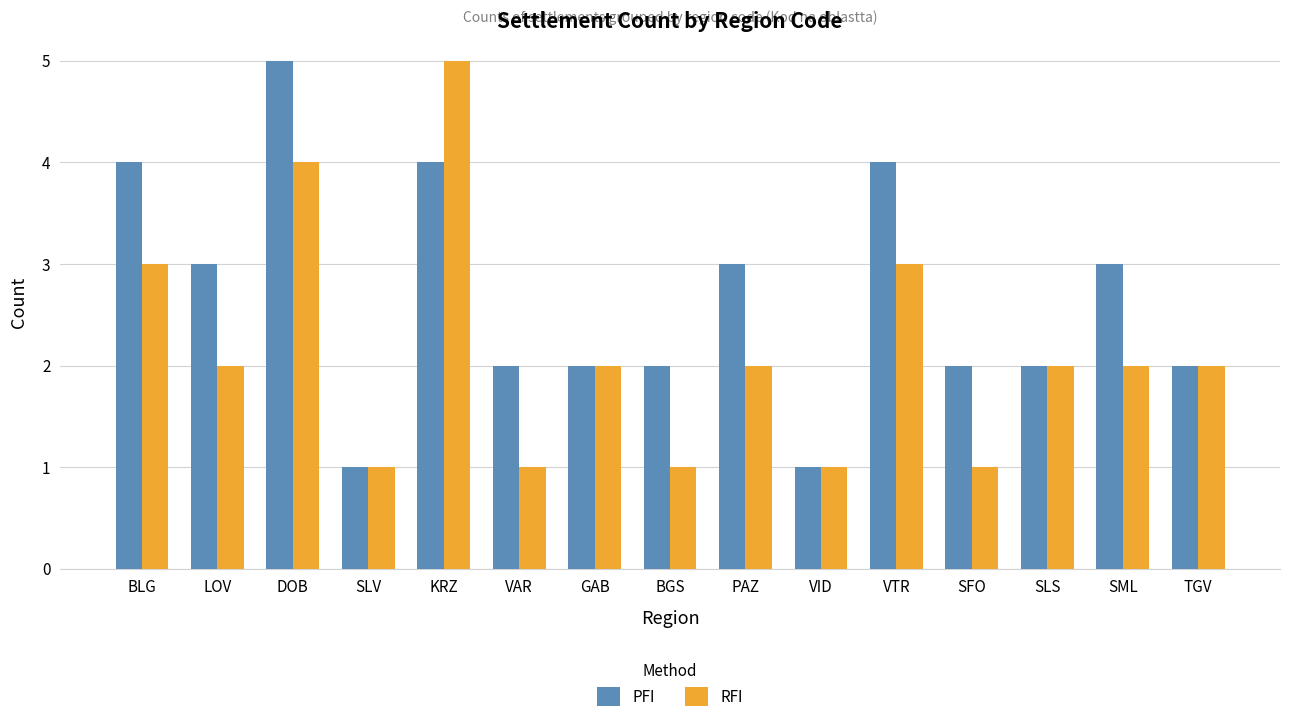

Reading left to right, what are all the values shown in this chart?

PFI: 4	3	5	1	4	2	2	2	3	1	4	2	2	3	2
RFI: 3	2	4	1	5	1	2	1	2	1	3	1	2	2	2